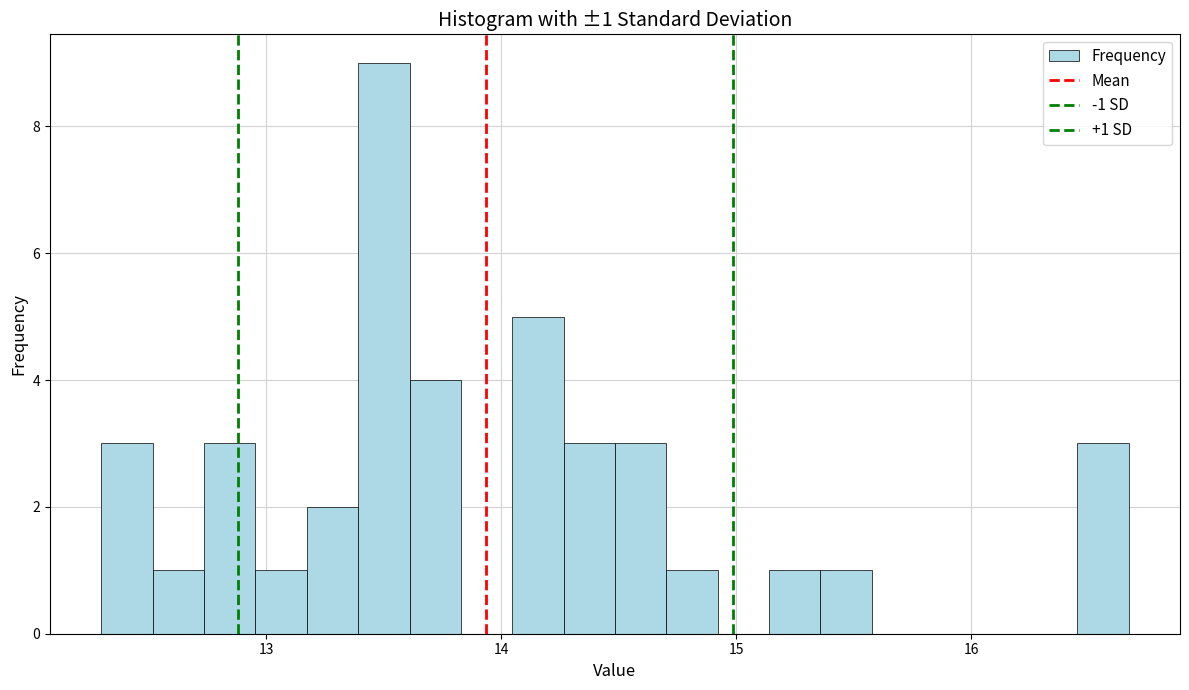

Around what value on the x-axis is the tallest bar? Give the approximate position of its centre, as read against the axis.

13.5